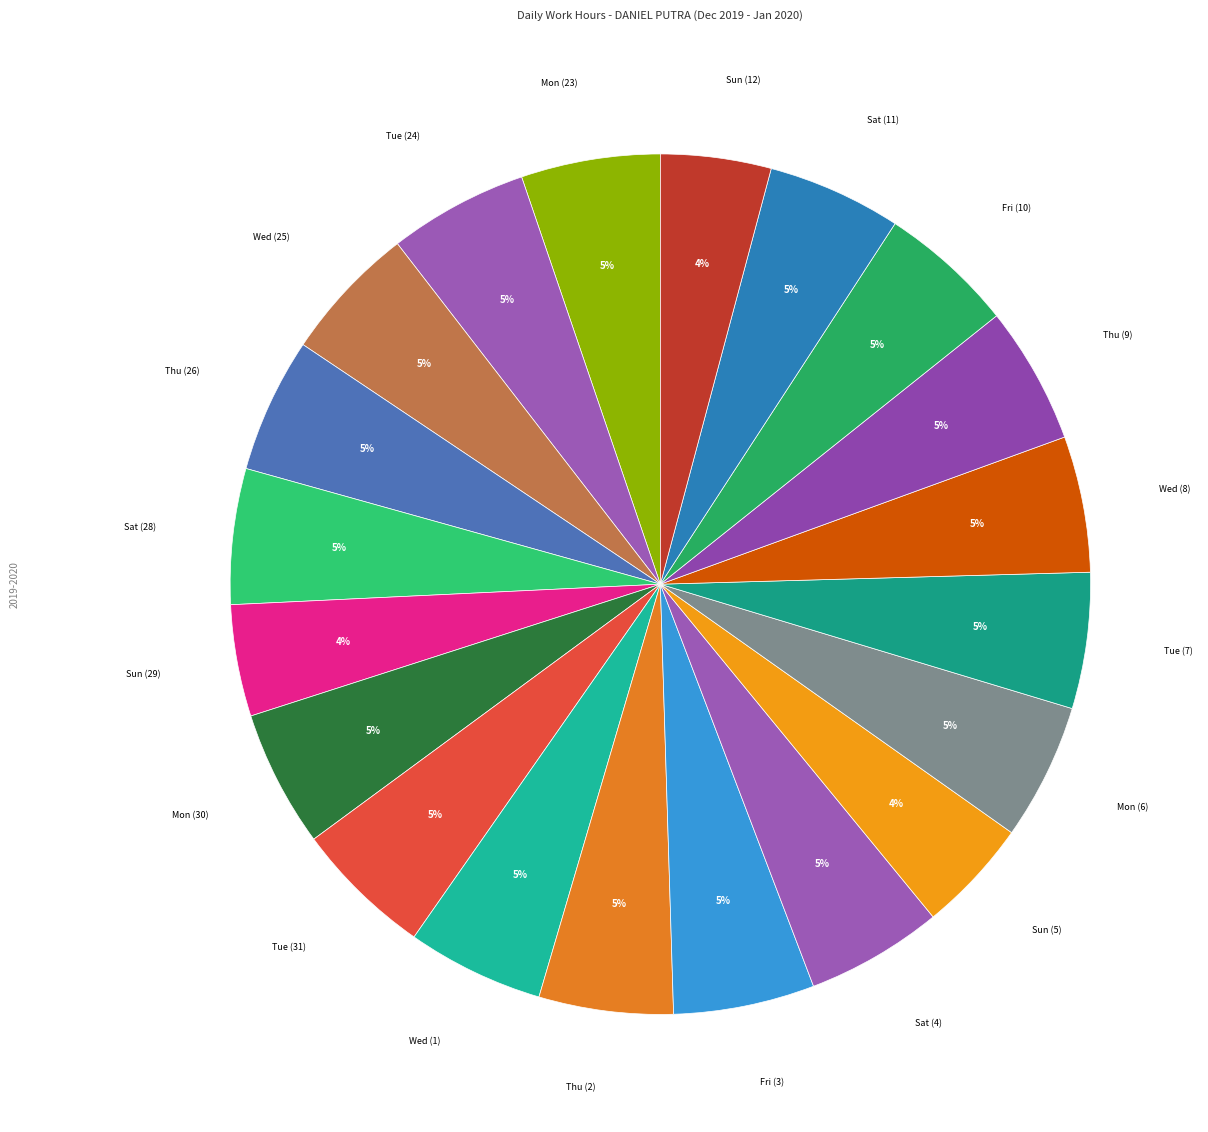

Between Fri (10) and Sun (12), which is larger?

Fri (10)